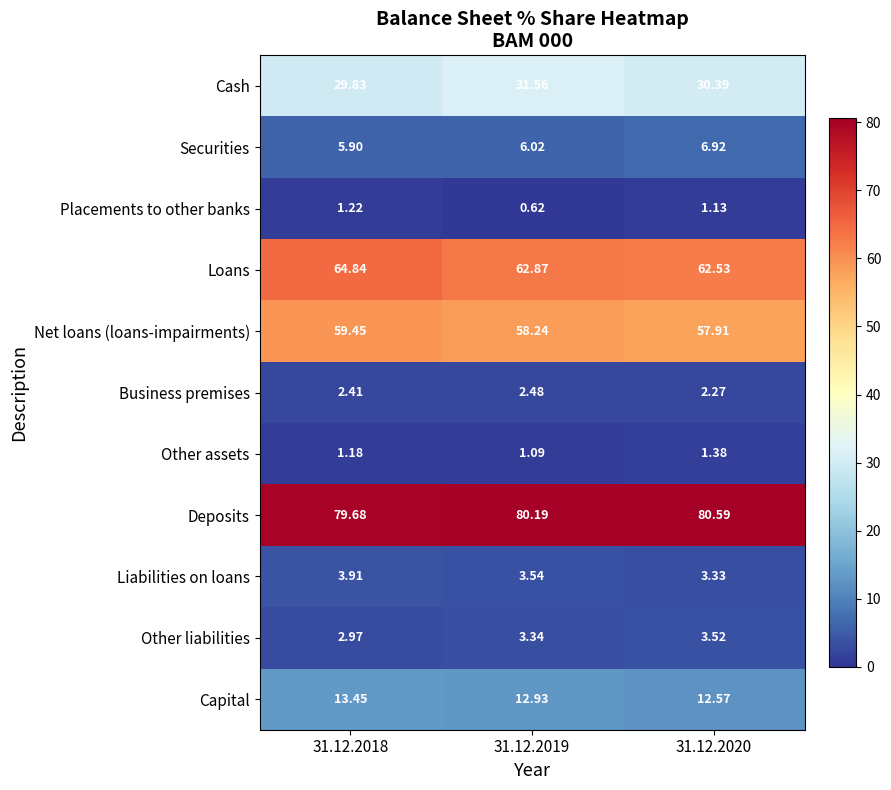

Which series has the largest total across all categories?

Deposits